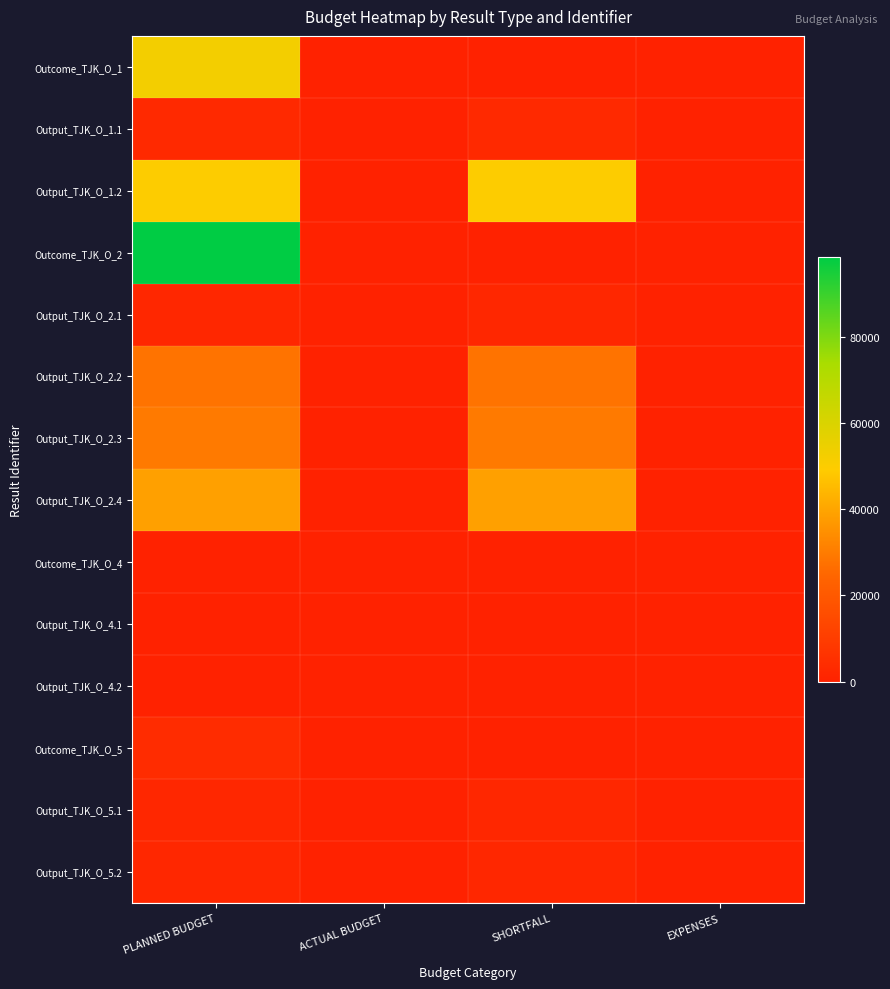

Between PLANNED BUDGET and EXPENSES, which series saw the biggest shift?

Outcome_TJK_O_2